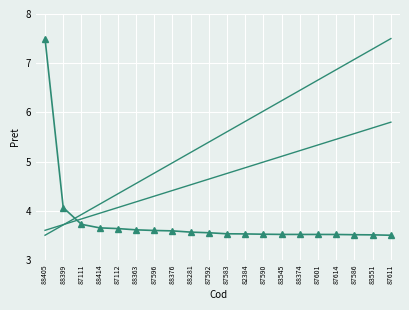

Reading left to right, list all the values displayed in this chart.

Pret (LEI): 88405=7.5	88399=4.1	87111=3.7	88414=3.7	87112=3.6	88363=3.6	87596=3.6	88376=3.6	88281=3.6	87592=3.6	87583=3.5	82384=3.5	87590=3.5	83545=3.5	88374=3.5	87601=3.5	87614=3.5	87586=3.5	83551=3.5	87611=3.5
Trend: 88405=3.5	88399=3.7	87111=3.9	88414=4.1	87112=4.3	88363=4.6	87596=4.8	88376=5.0	88281=5.2	87592=5.4	87583=5.6	82384=5.8	87590=6.0	83545=6.2	88374=6.4	87601=6.7	87614=6.9	87586=7.1	83551=7.3	87611=7.5
Baseline: 88405=3.6	88399=3.7	87111=3.8	88414=3.9	87112=4.1	88363=4.2	87596=4.3	88376=4.4	88281=4.5	87592=4.6	87583=4.8	82384=4.9	87590=5.0	83545=5.1	88374=5.2	87601=5.3	87614=5.5	87586=5.6	83551=5.7	87611=5.8